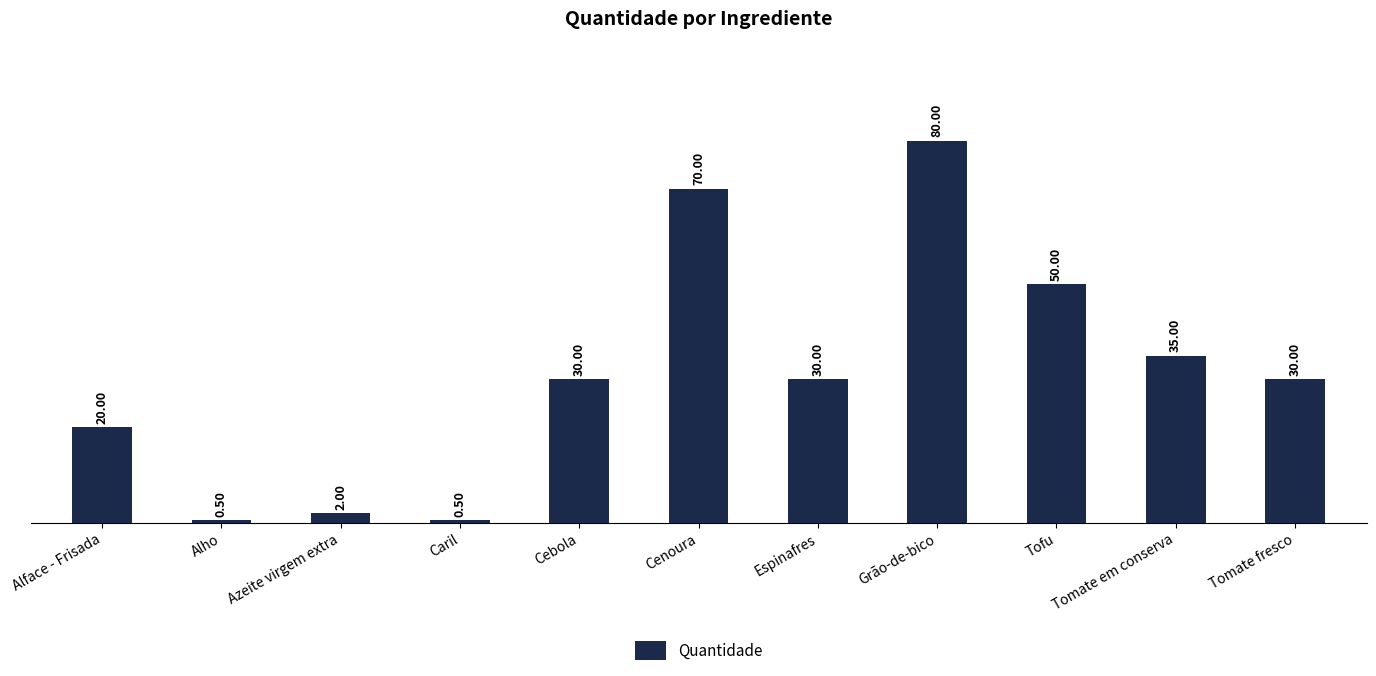

Between Espinafres and Tofu, which is larger?

Tofu